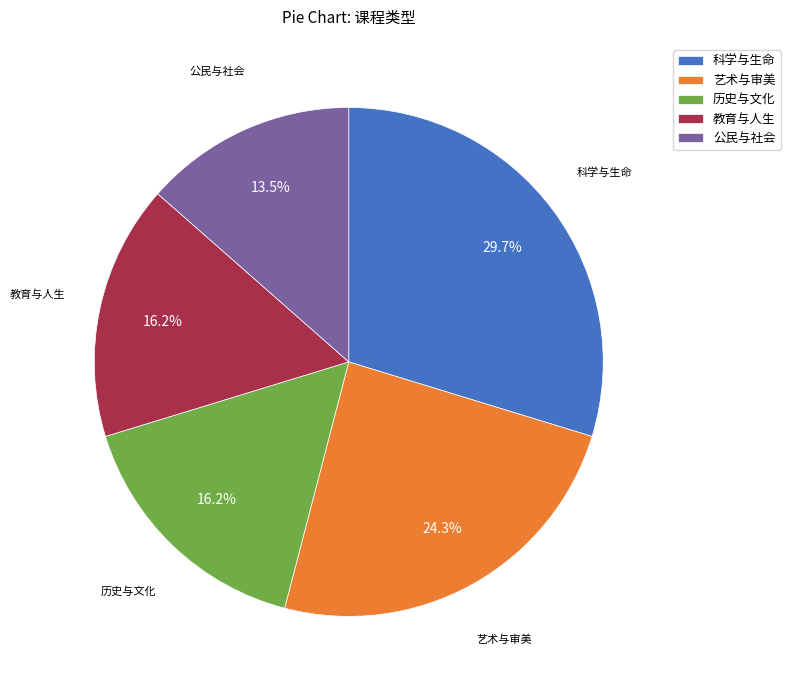

What is the ratio of the value at 教育与人生 to the value at 公民与社会?

1.2